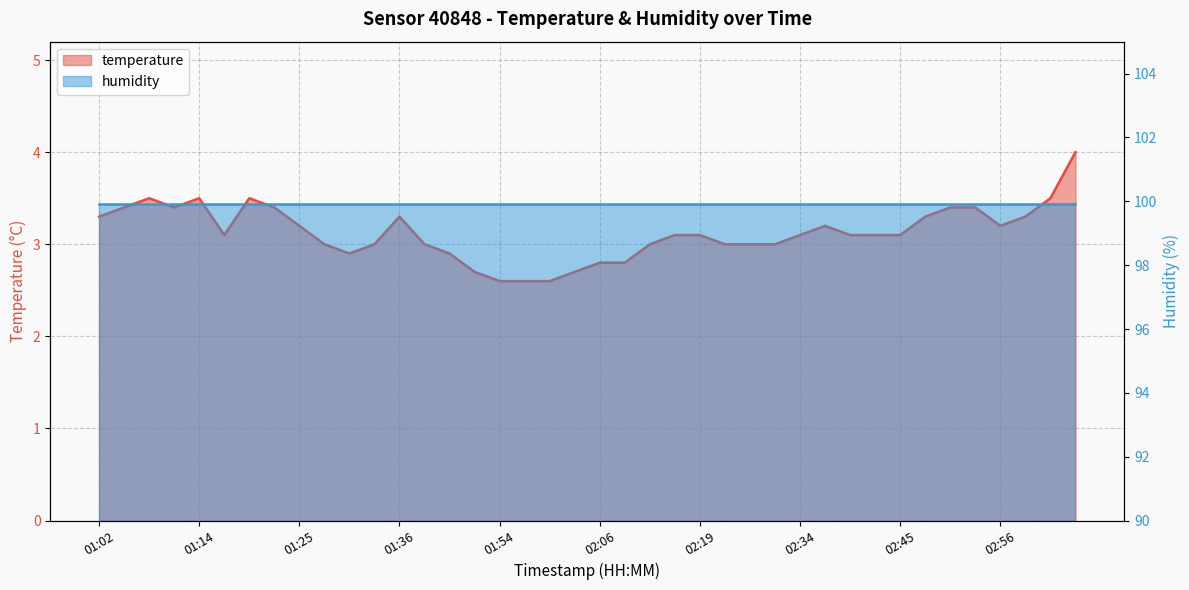

Which label corresponds to the largest value in the chart?

03:04